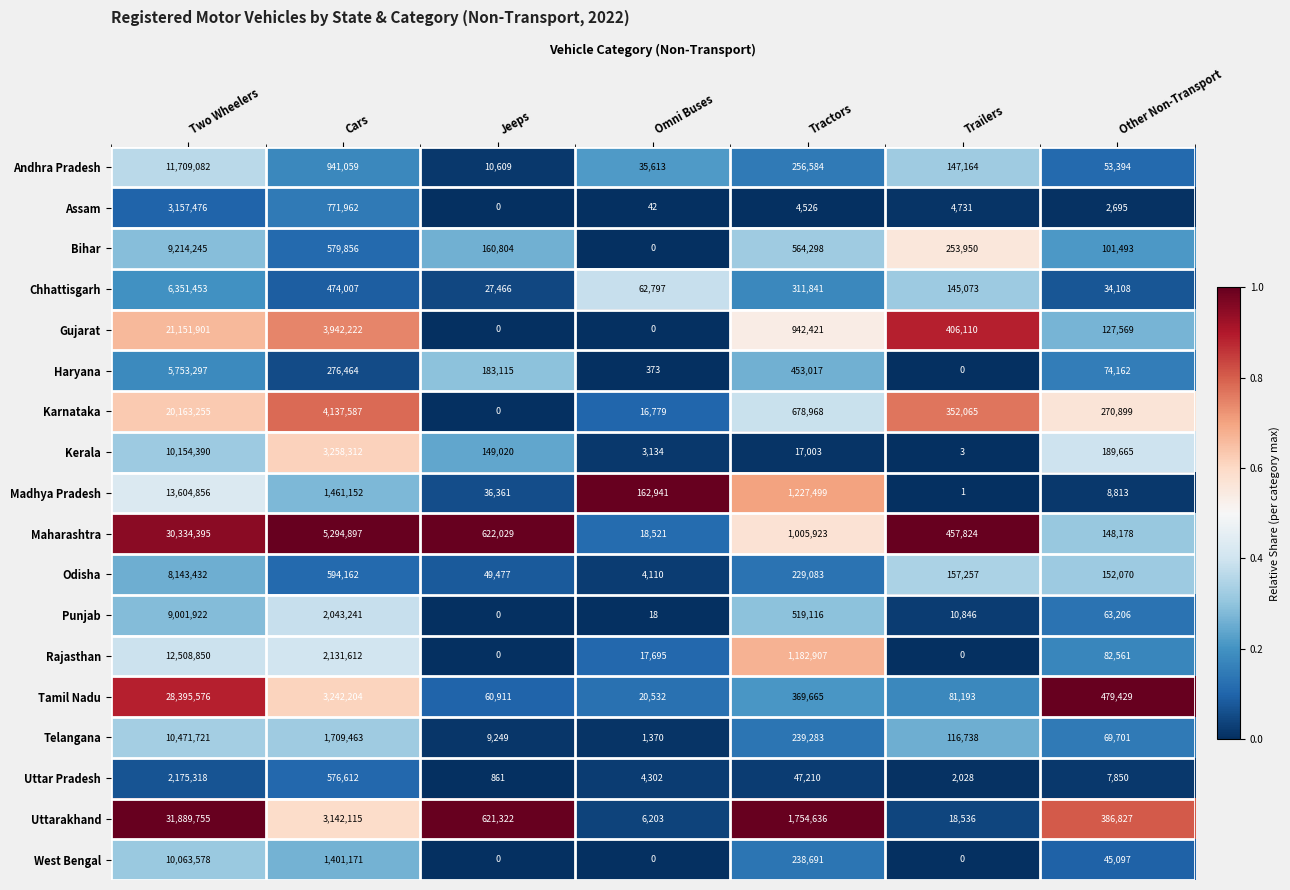

What is the average value of the Chhattisgarh series?

1058106